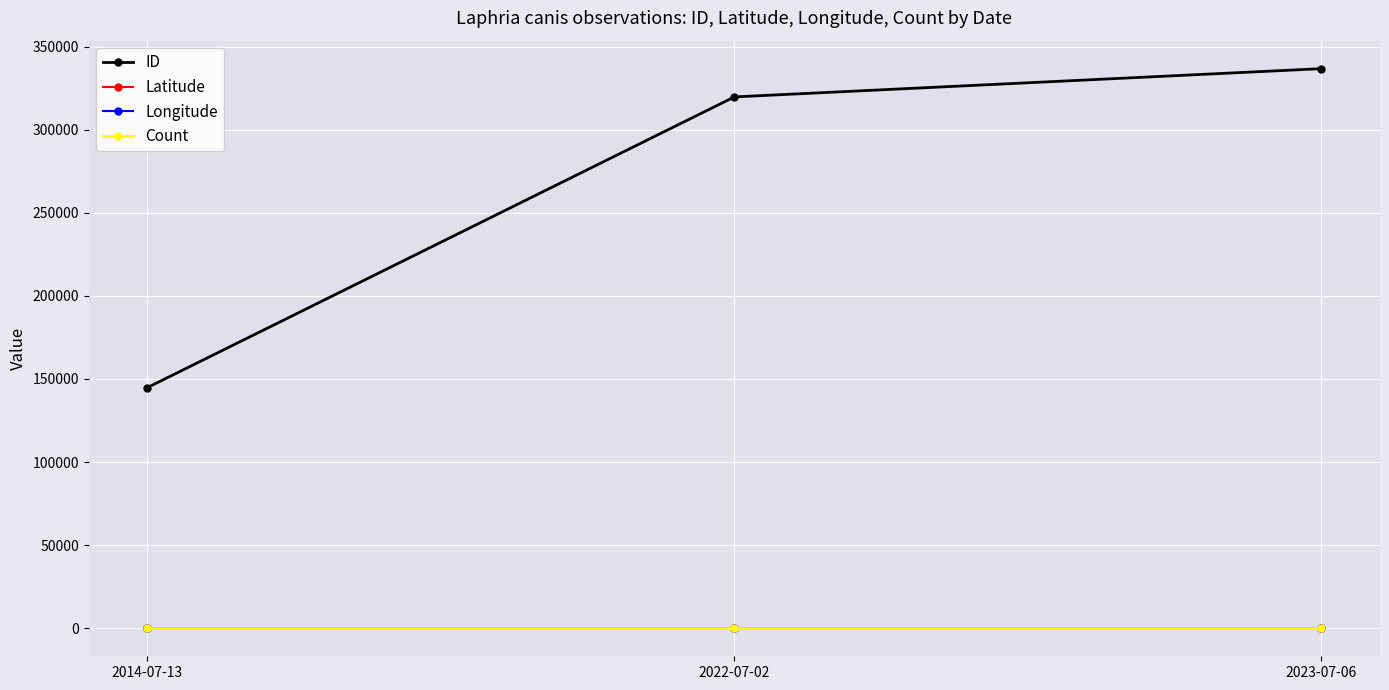

What position from the right is 2022-07-02?

2